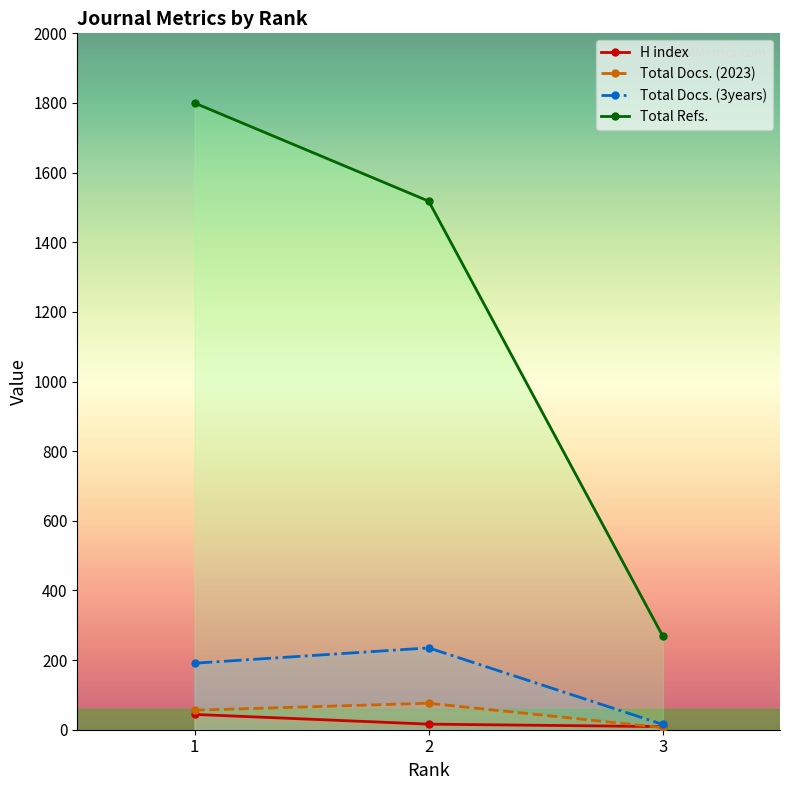

What is the smallest value displayed?

6